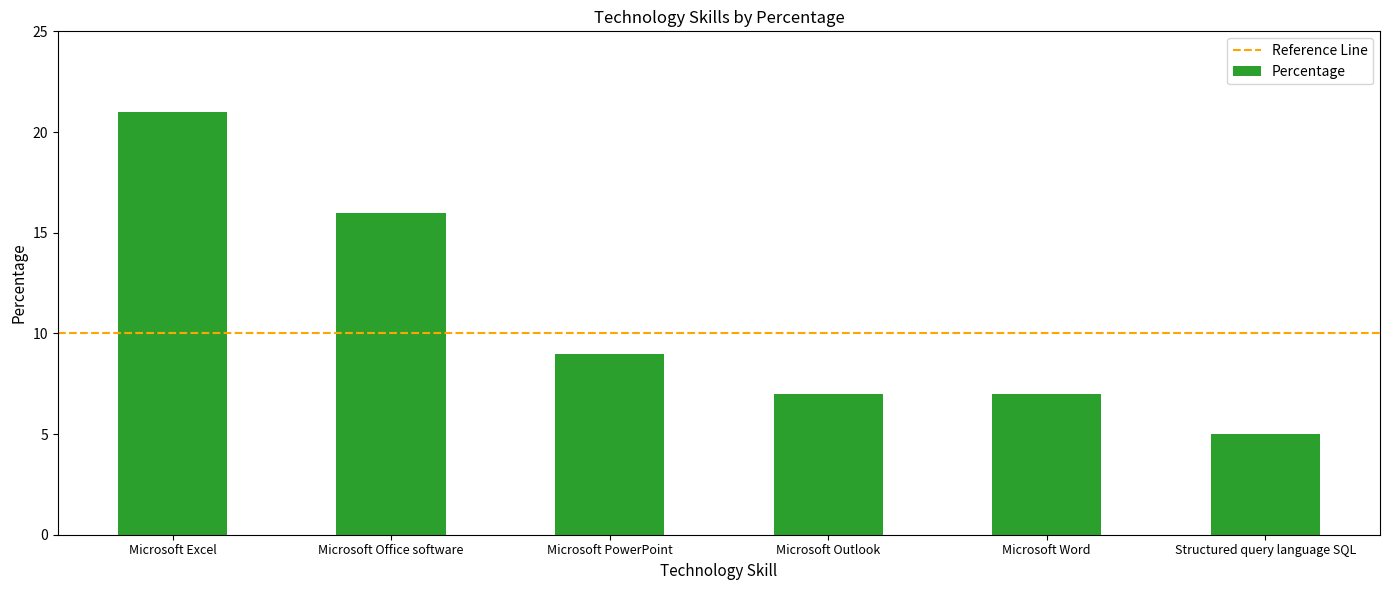

What is the value of the 5th bar from the left?

7